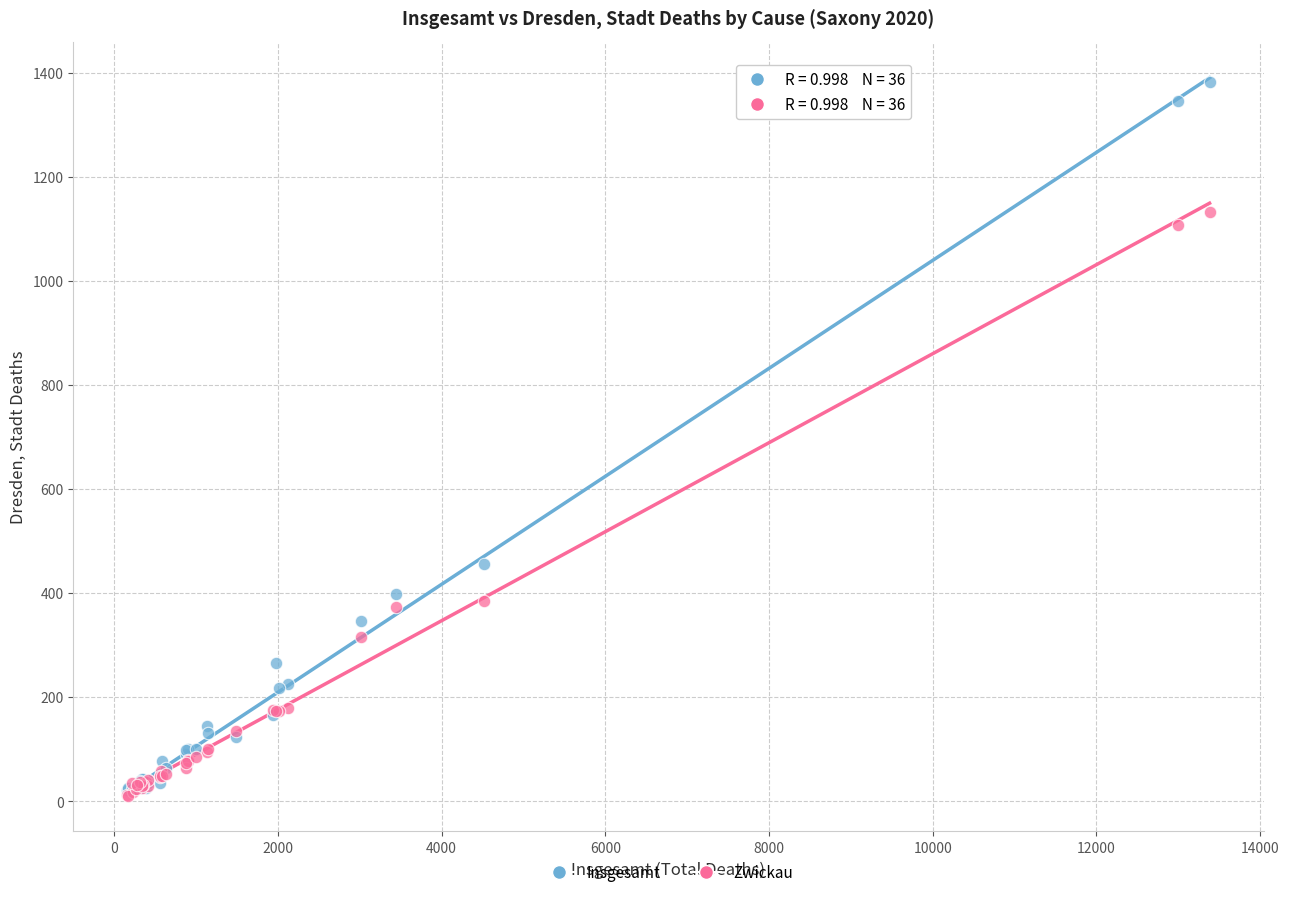

Across all series, what Y value is closest to 696?

455